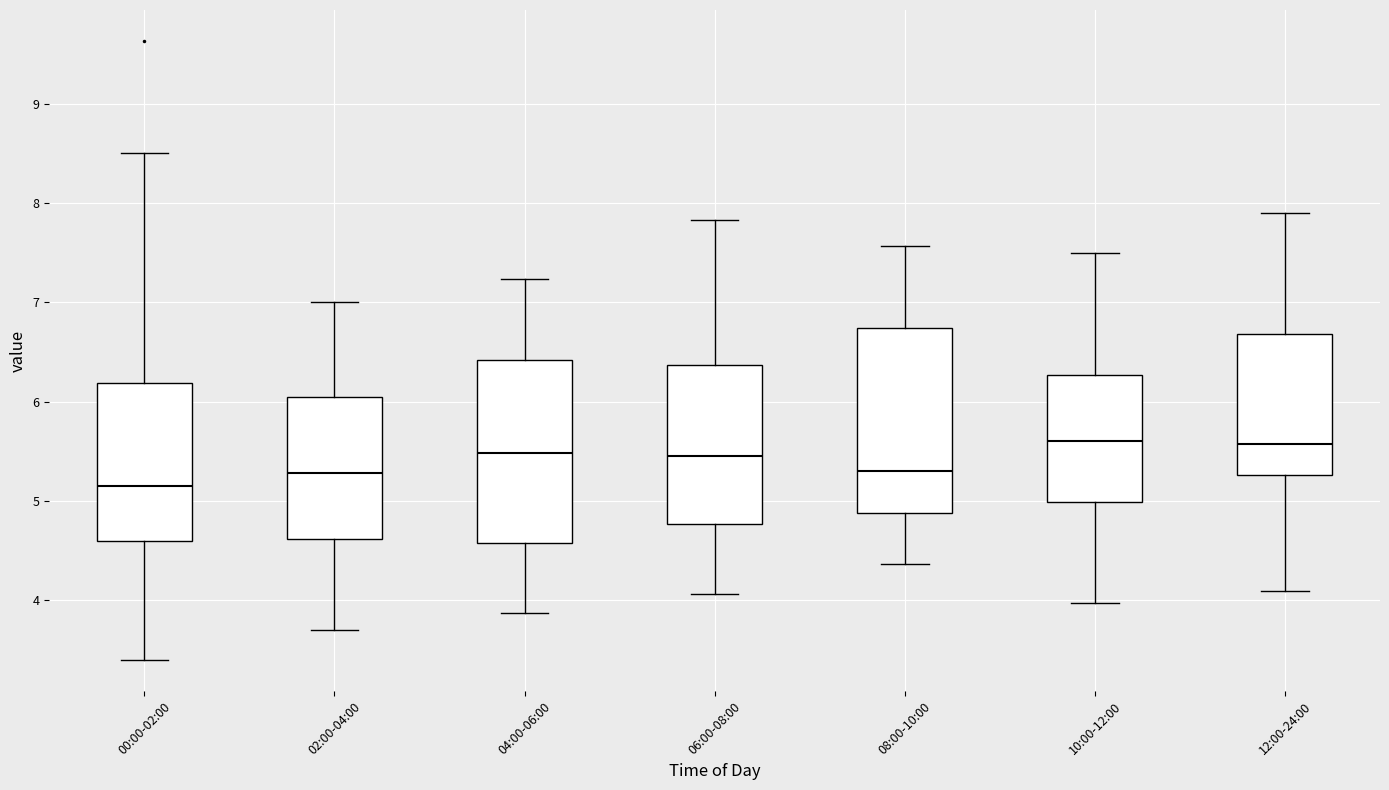

Where is the lower edge of the box for 02:00-04:00 on the y-axis? The values are not printed on the chart, so give them approximately, as read against the axis.

4.6